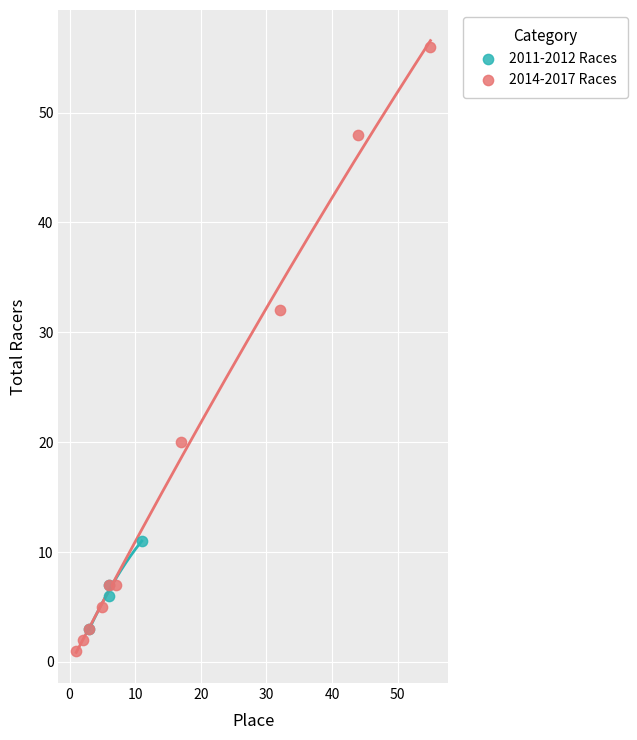

Which series reaches the maximum Y coordinate?

2014-2017 Races